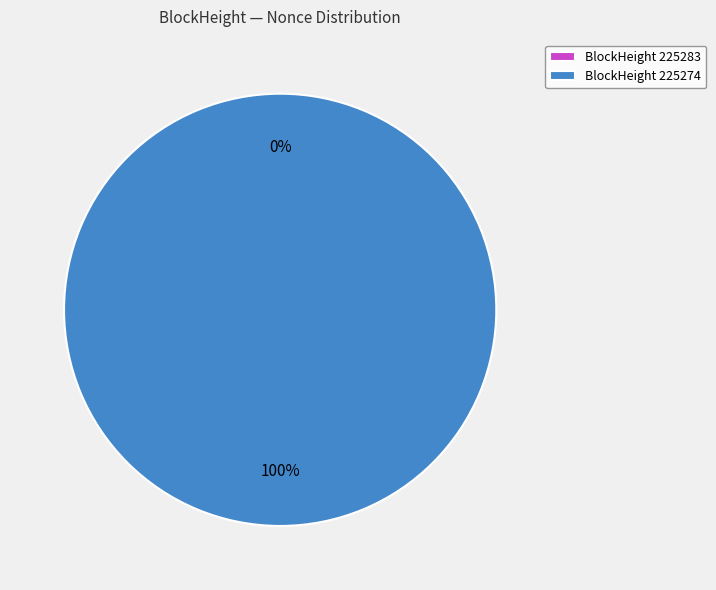

To the nearest percent, what percentage of the pie is 225274?

100%